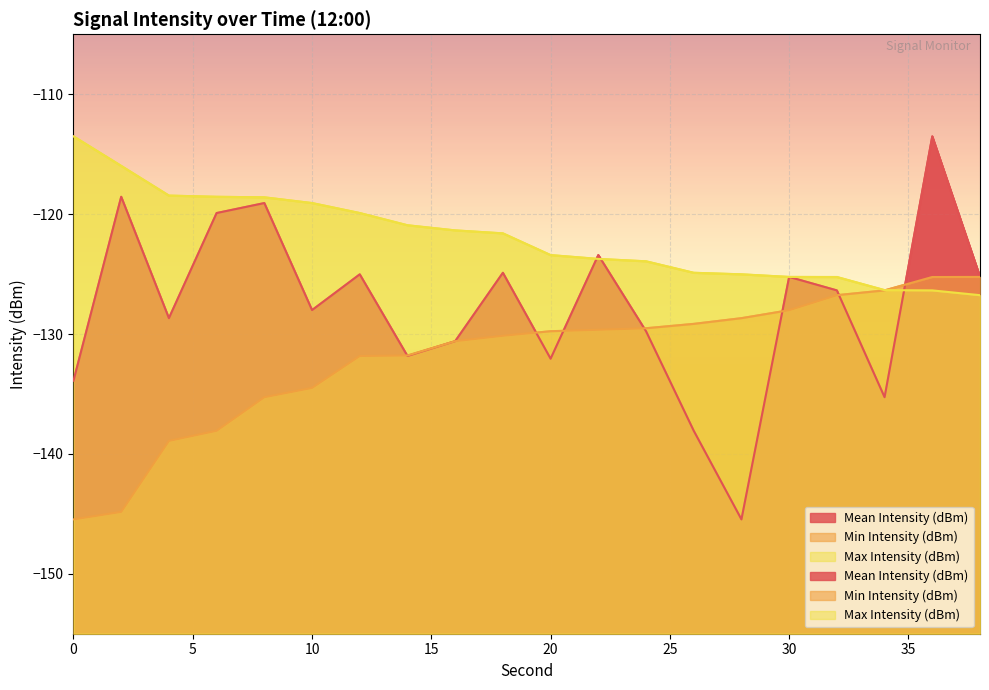

Reading left to right, transcribe all the data shown in this chart.

Mean Intensity (dBm): -133.9	-118.6	-128.7	-119.9	-119.1	-128.0	-125.0	-131.8	-130.6	-124.9	-132.1	-123.4	-129.8	-138.1	-145.5	-125.2	-126.4	-135.3	-113.5	-125.2
Min Intensity (dBm): -145.5	-144.8	-138.9	-138.1	-135.3	-134.5	-131.8	-131.8	-130.6	-130.1	-129.8	-129.6	-129.5	-129.2	-128.7	-128.0	-126.8	-126.4	-125.2	-125.2
Max Intensity (dBm): -113.5	-116.0	-118.5	-118.6	-118.6	-119.1	-119.9	-120.9	-121.4	-121.6	-123.4	-123.7	-123.9	-124.9	-125.0	-125.2	-125.2	-126.3	-126.4	-126.8